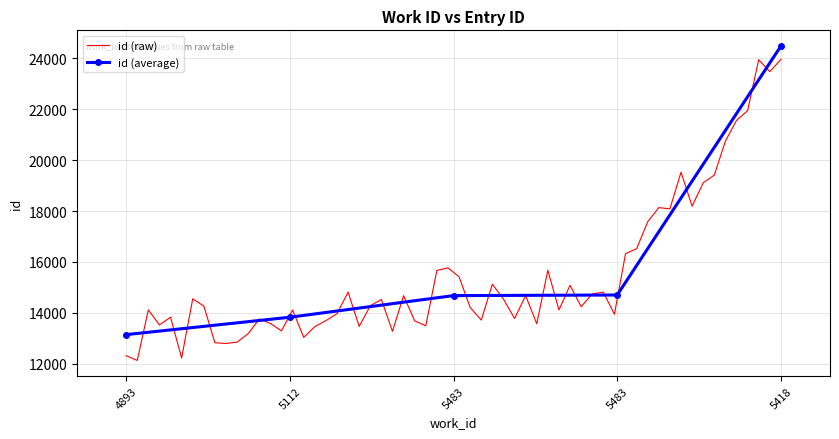

What is the approximate value at 5418, to the nearest 100?

24500